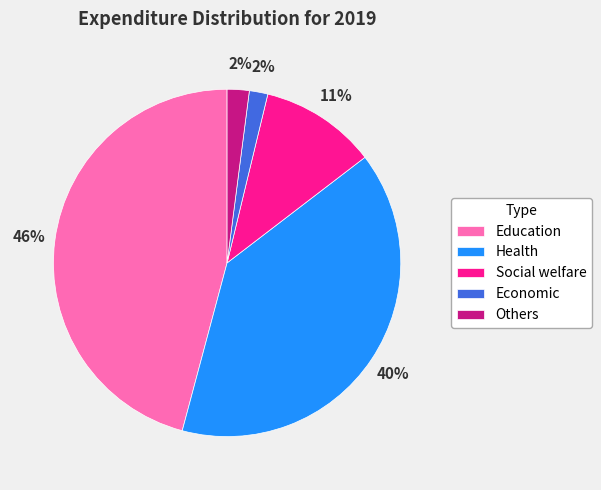

What is the ratio of the value at Social welfare to the value at Health?

0.3